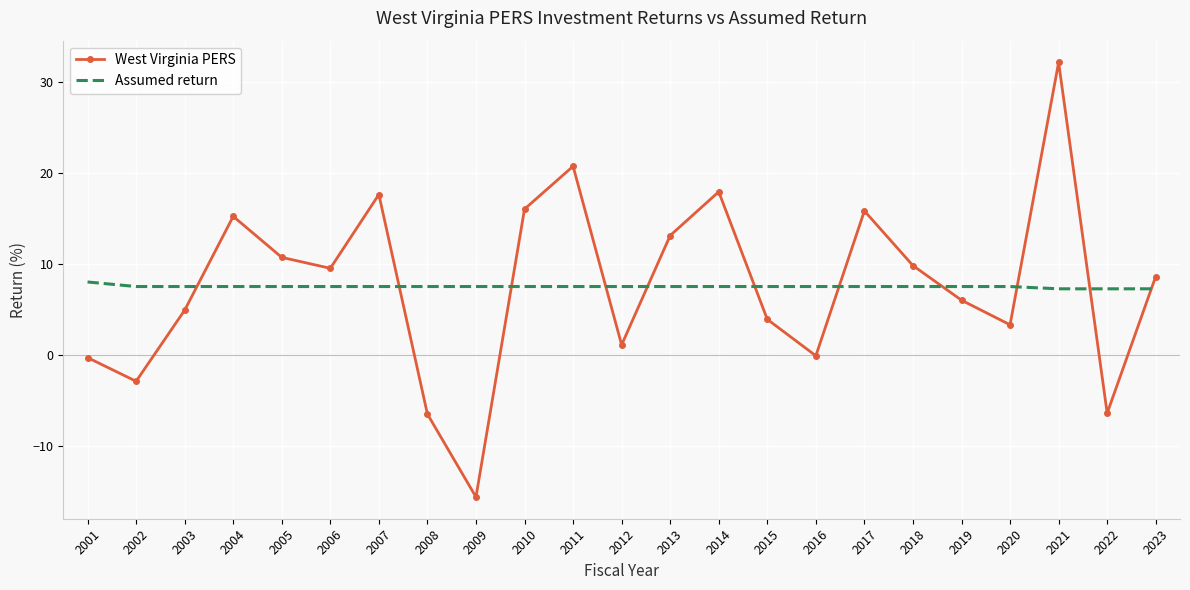

What is the lowest value of the West Virginia PERS series?

-15.6